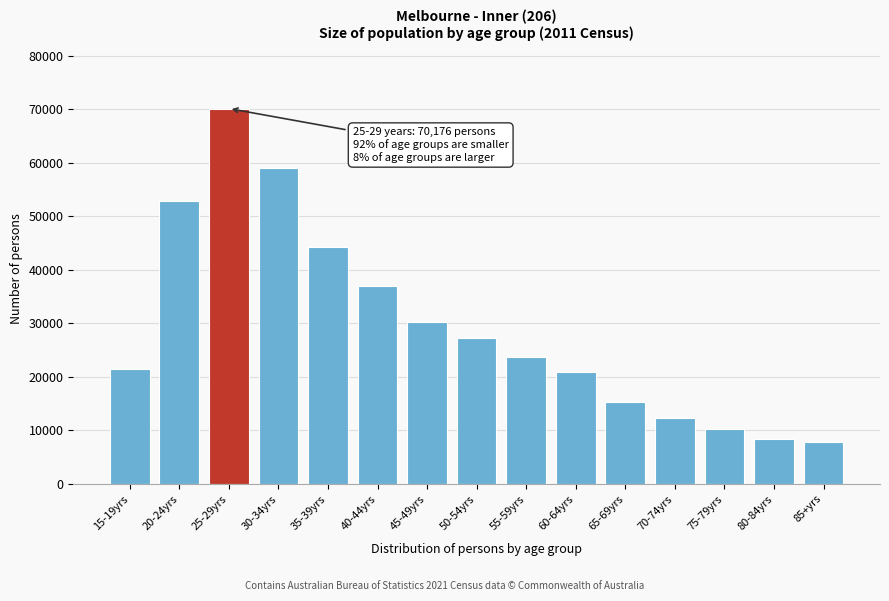

Reading left to right, what are all the values shown in this chart?

15-19yrs=21576	20-24yrs=52883	25-29yrs=70176	30-34yrs=59105	35-39yrs=44384	40-44yrs=36986	45-49yrs=30196	50-54yrs=27212	55-59yrs=23684	60-64yrs=20968	65-69yrs=15264	70-74yrs=12336	75-79yrs=10256	80-84yrs=8319	85+yrs=7869